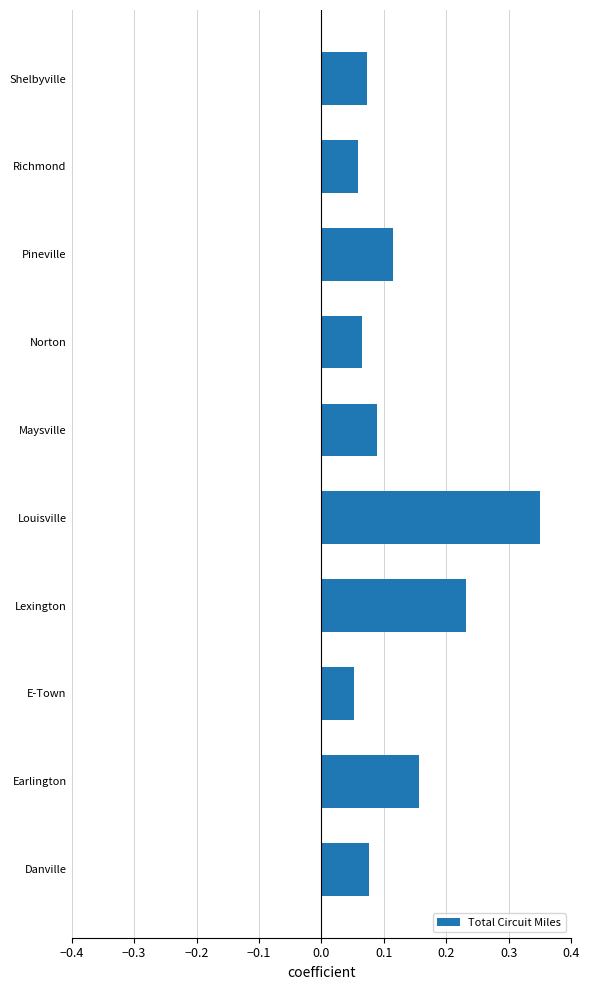

Count the values in the range 0 to 1.

10